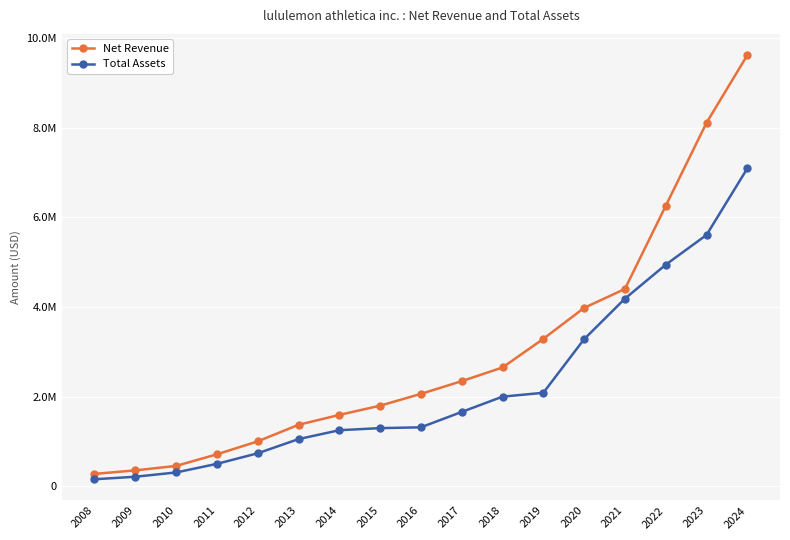

What are all the series names shown in the legend?

Net Revenue, Total Assets